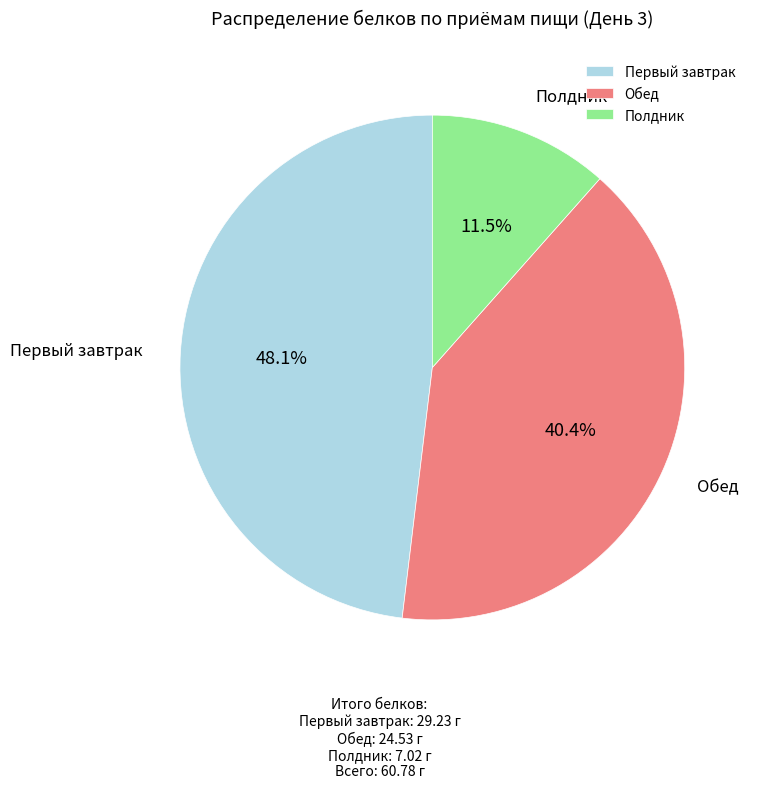

Which category has the biggest portion of the pie?

Первый завтрак